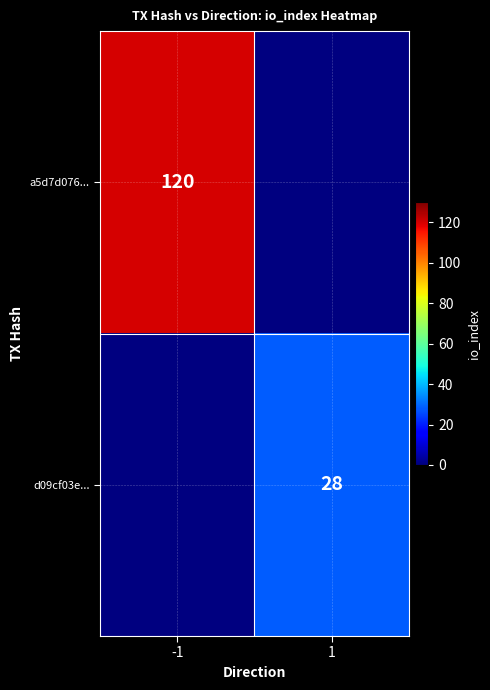

Is it true that d09cf03e... equals 17.5 at 1?

False